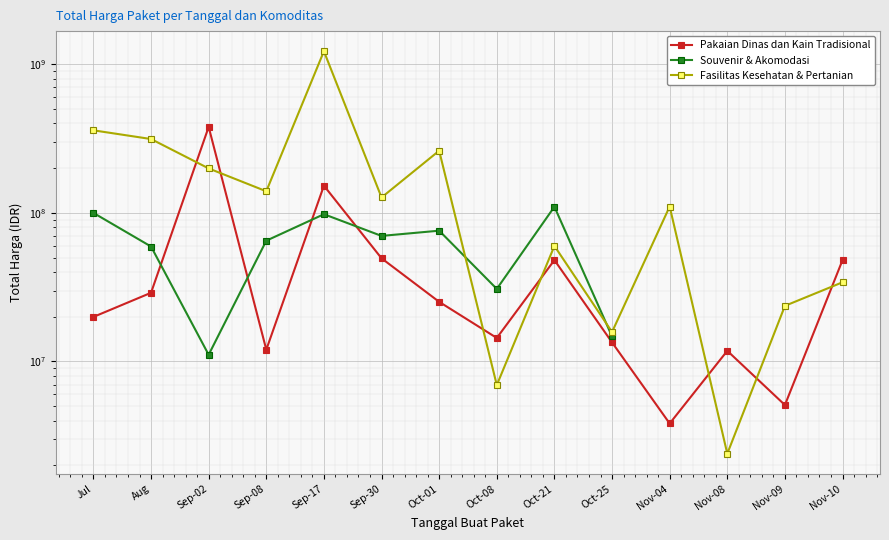

Where does the Fasilitas Kesehatan & Pertanian series first go above 127000000?

Jul